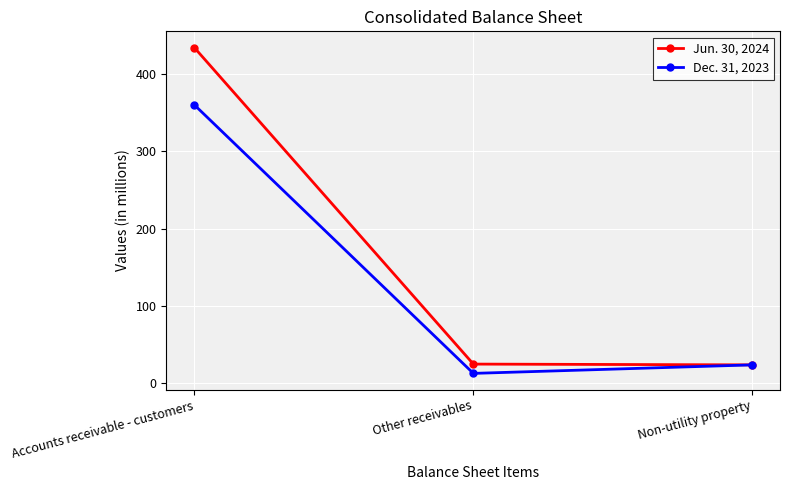

Rank the series by their maximum value, from lowest to highest.

Dec. 31, 2023, Jun. 30, 2024